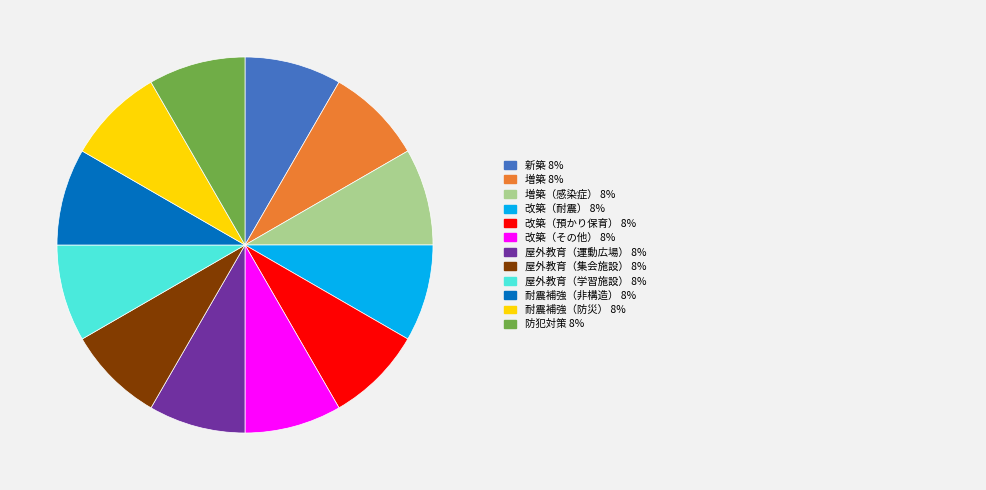

Is there a majority slice in this chart?

No